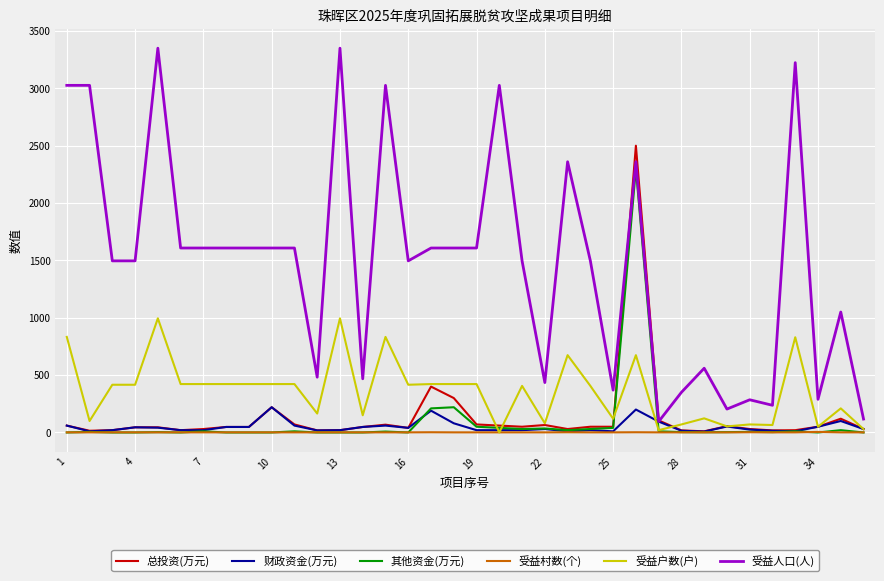

True or false: 受益人口(人) and 受益村数(个) intersect in this chart.

False